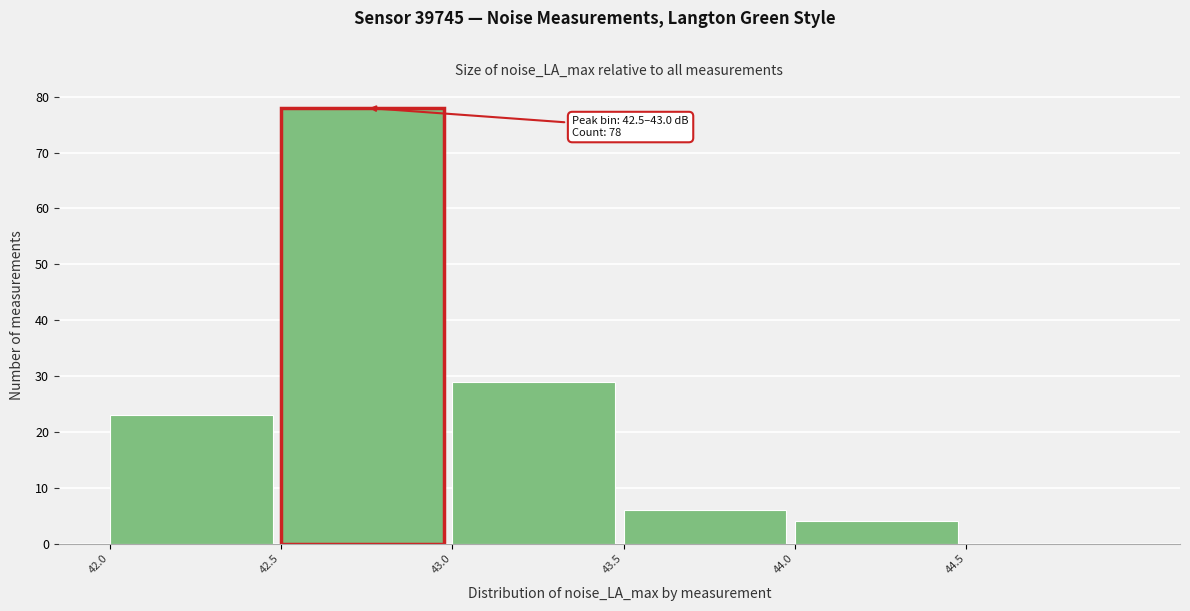

Which range on the x-axis has the tallest bar?

42.5 to 43.0